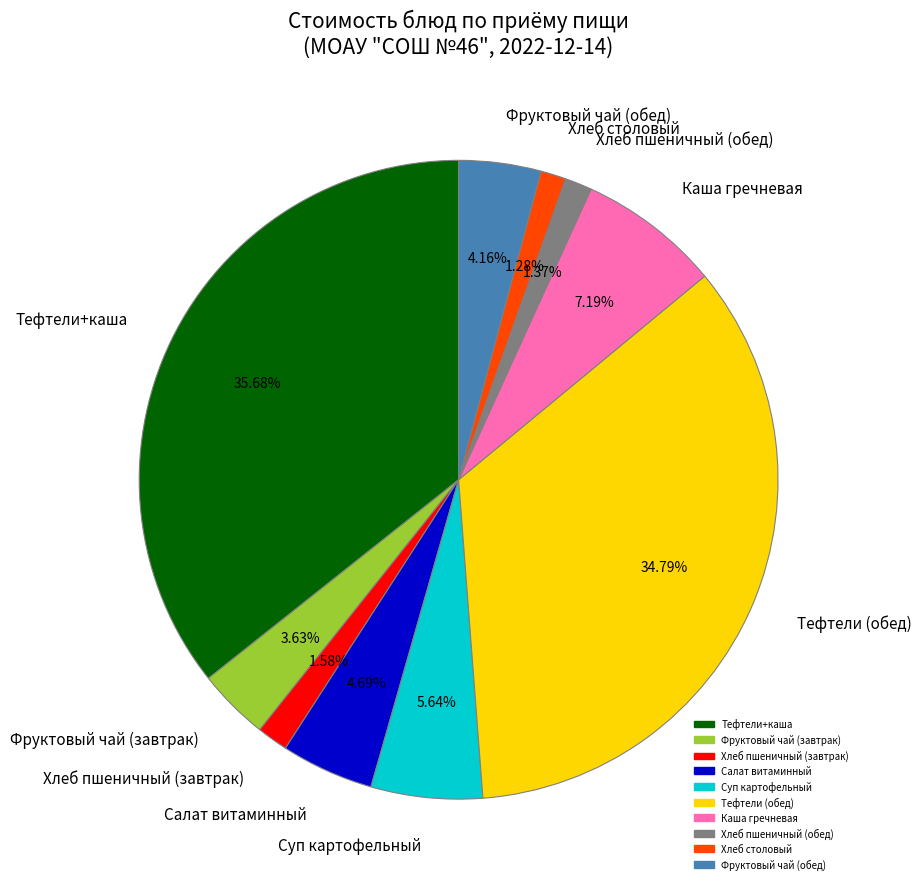

What percentage is the Тефтели+каша slice, to the nearest percent?

36%